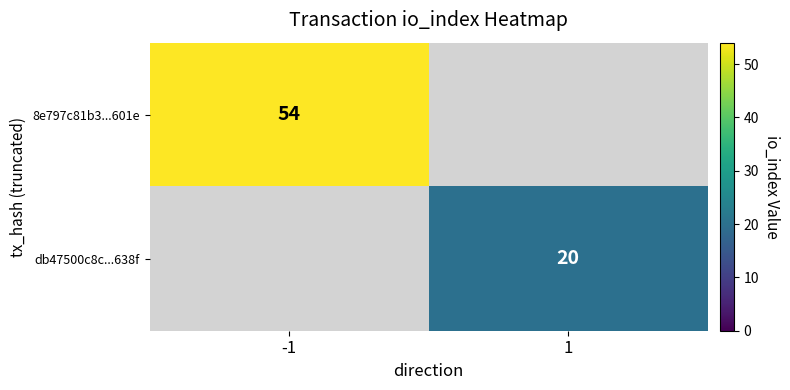

The 8e797c81b3...601e series shows 87 at -1. True or false?

False